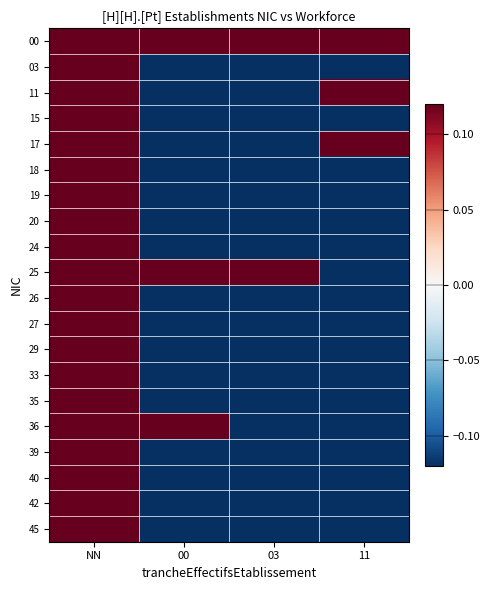

Reading left to right, extract all data points from this chart.

00: NN=2.4	00=0.4	03=0.4	11=0.4
03: NN=1.4	00=-0.6	03=-0.6	11=-0.6
11: NN=0.4	00=-0.6	03=-0.6	11=0.4
15: NN=3.4	00=-0.6	03=-0.6	11=-0.6
17: NN=2.4	00=-0.6	03=-0.6	11=0.4
18: NN=3.4	00=-0.6	03=-0.6	11=-0.6
19: NN=1.4	00=-0.6	03=-0.6	11=-0.6
20: NN=0.4	00=-0.6	03=-0.6	11=-0.6
24: NN=0.4	00=-0.6	03=-0.6	11=-0.6
25: NN=2.4	00=0.4	03=0.4	11=-0.6
26: NN=1.4	00=-0.6	03=-0.6	11=-0.6
27: NN=0.4	00=-0.6	03=-0.6	11=-0.6
29: NN=0.4	00=-0.6	03=-0.6	11=-0.6
33: NN=0.4	00=-0.6	03=-0.6	11=-0.6
35: NN=2.4	00=-0.6	03=-0.6	11=-0.6
36: NN=0.4	00=0.4	03=-0.6	11=-0.6
39: NN=2.4	00=-0.6	03=-0.6	11=-0.6
40: NN=0.4	00=-0.6	03=-0.6	11=-0.6
42: NN=0.4	00=-0.6	03=-0.6	11=-0.6
45: NN=0.4	00=-0.6	03=-0.6	11=-0.6